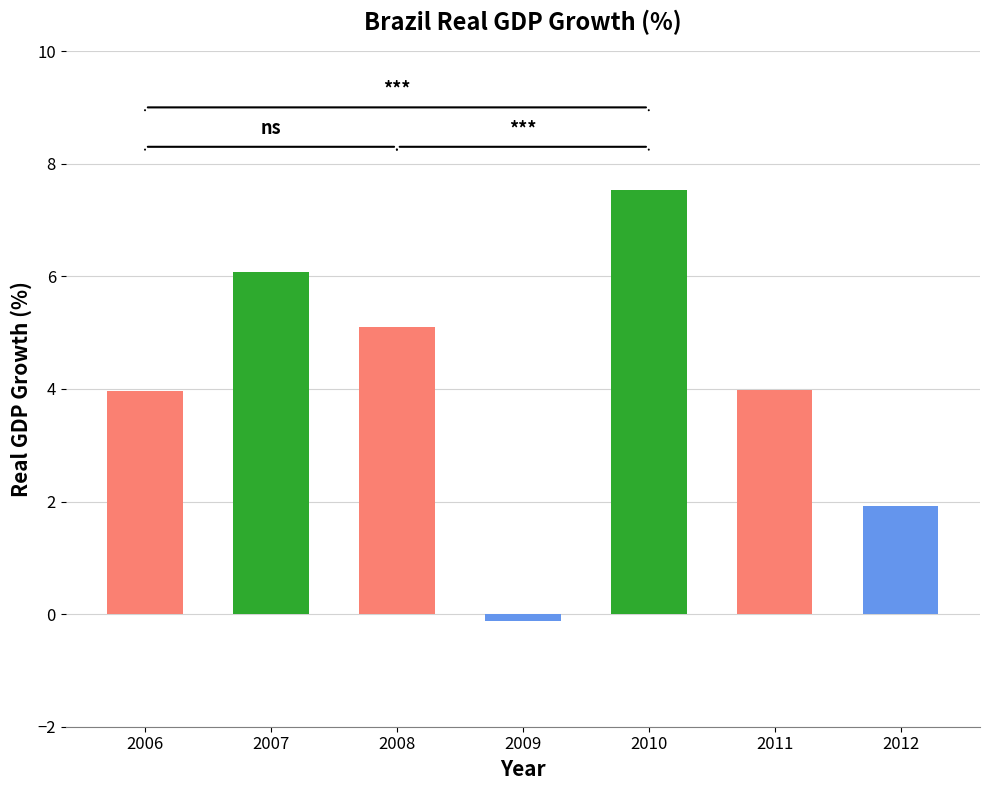

Where does the data first go above 3?

2006